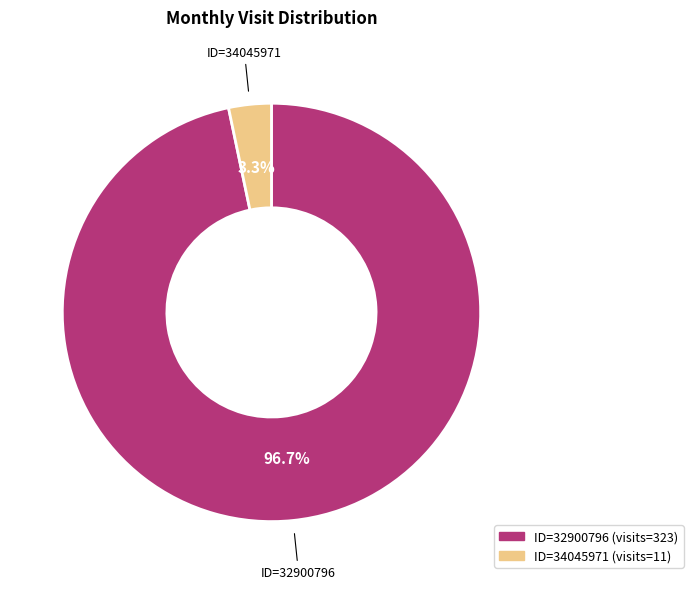

Is there any slice that represents more than half of the pie?

Yes